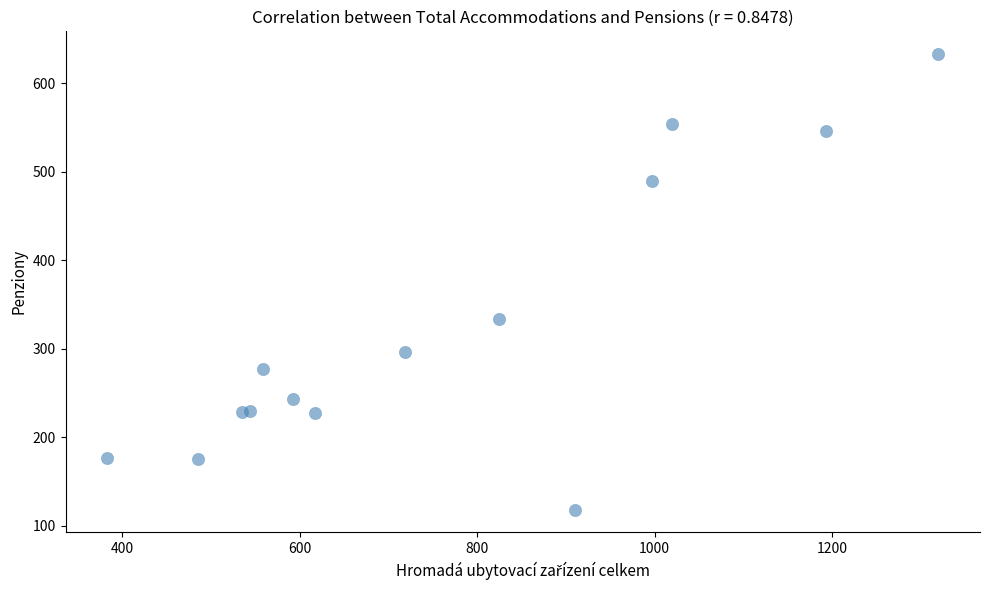

What Y value in the scatter plot is closest to 375?

334